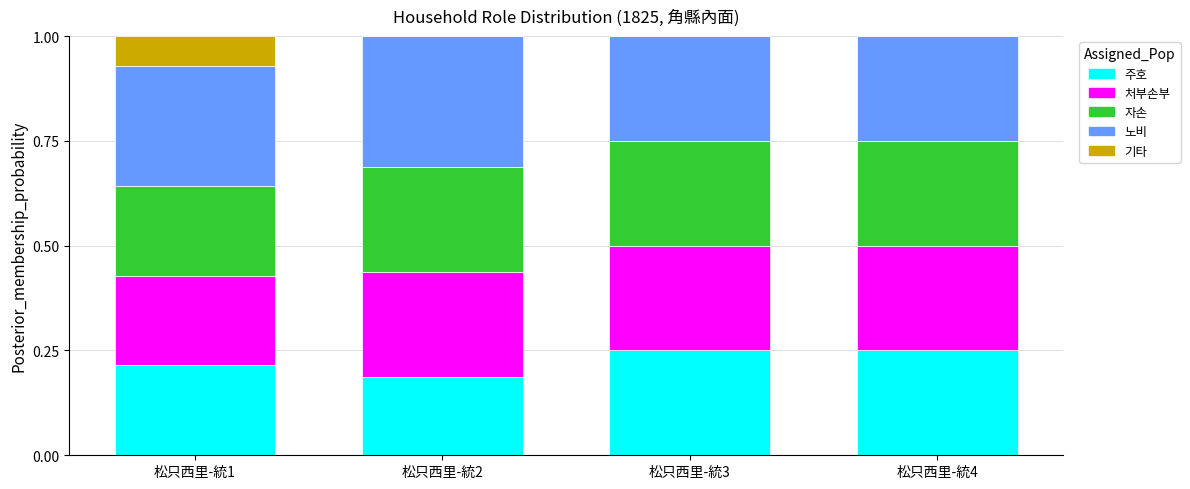

What is the total value across all series at 松只西里-統2?

1.0